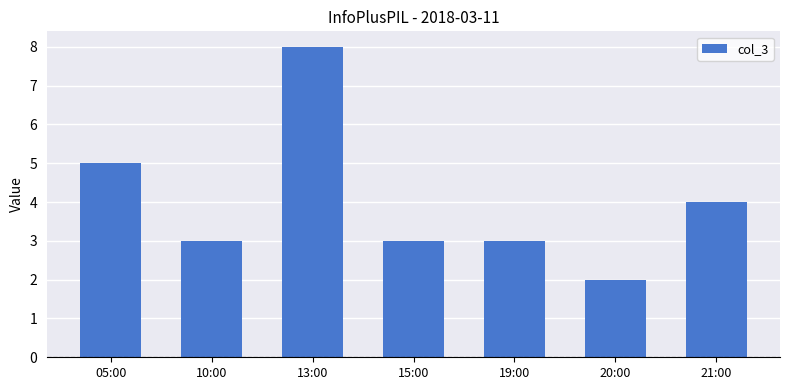

What is the label of the 6th bar from the right?

10:00